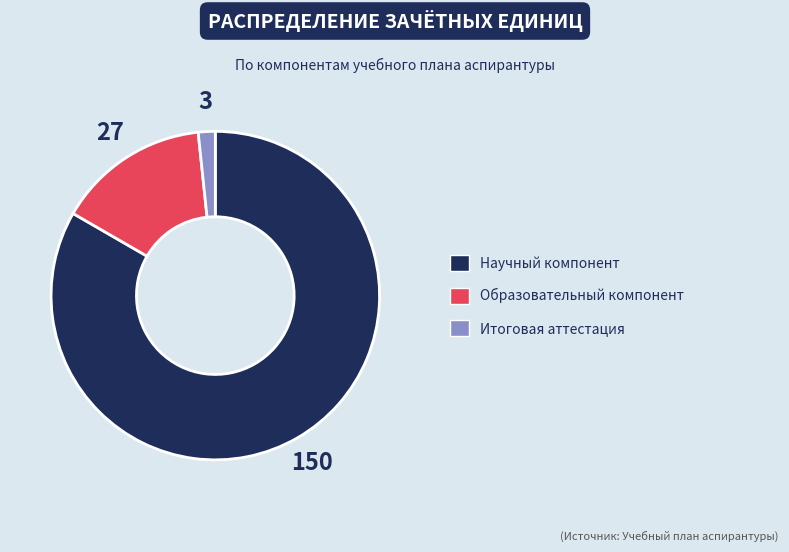

Which slice is the smallest?

Итоговая аттестация